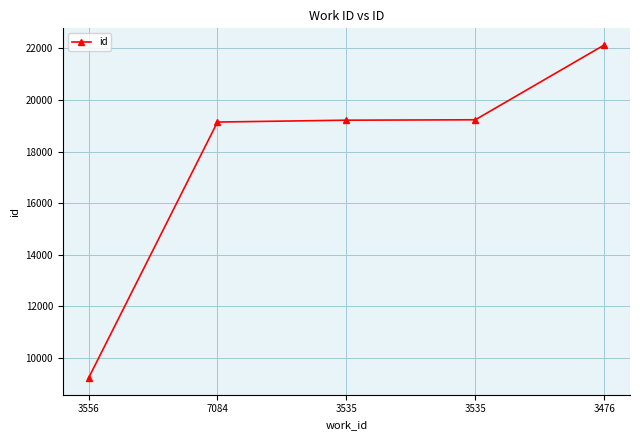

How many values are below 19215?

2